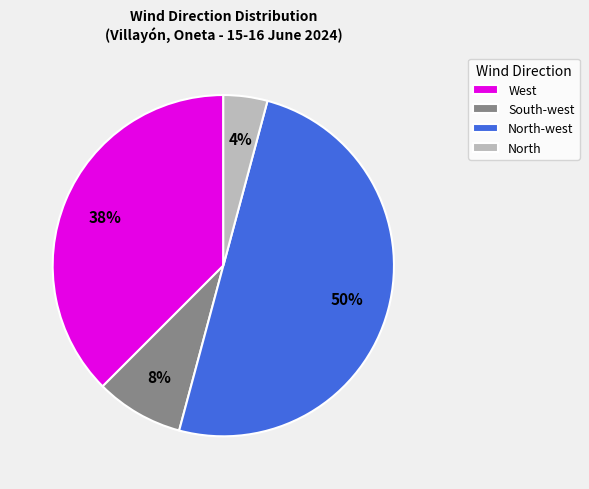

To the nearest percent, what percentage of the pie is West?

38%